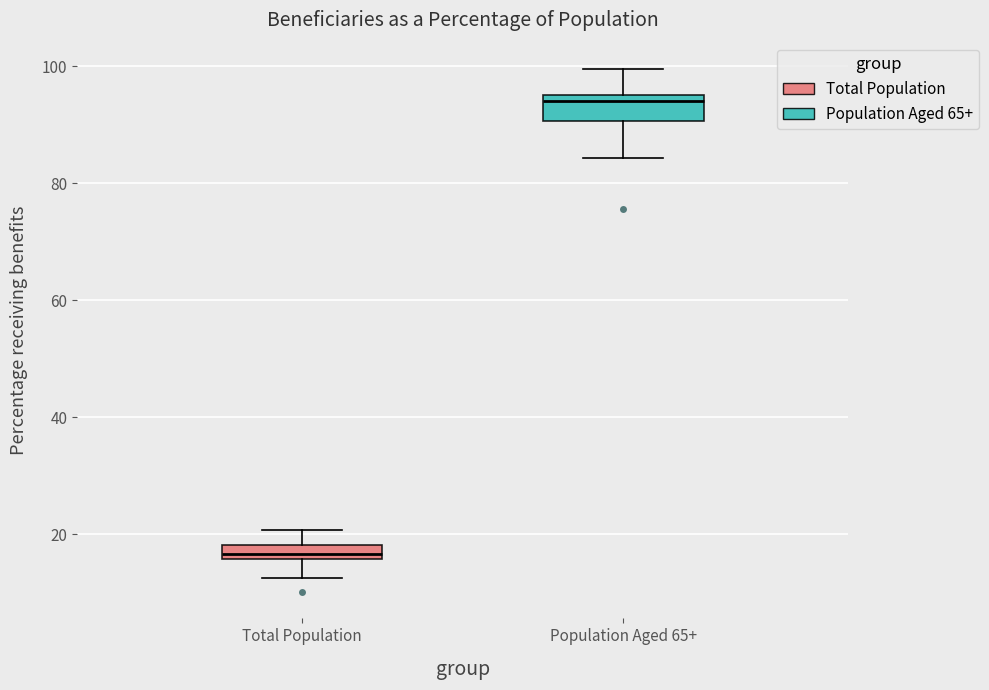

Which box has the highest median line?

Population Aged 65+